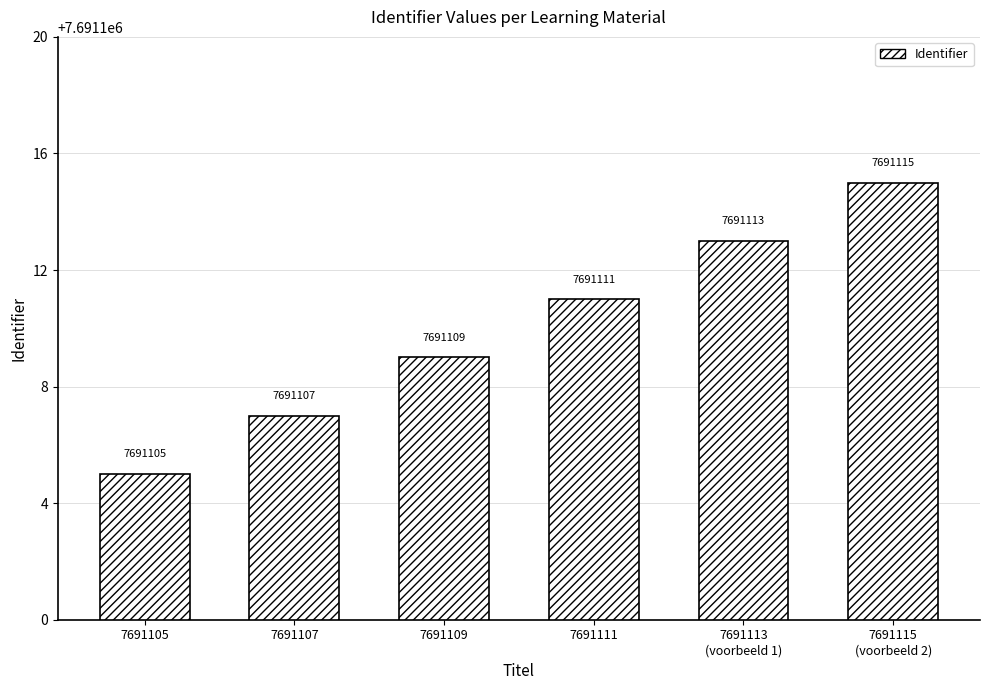

How many bars are there in total?

6